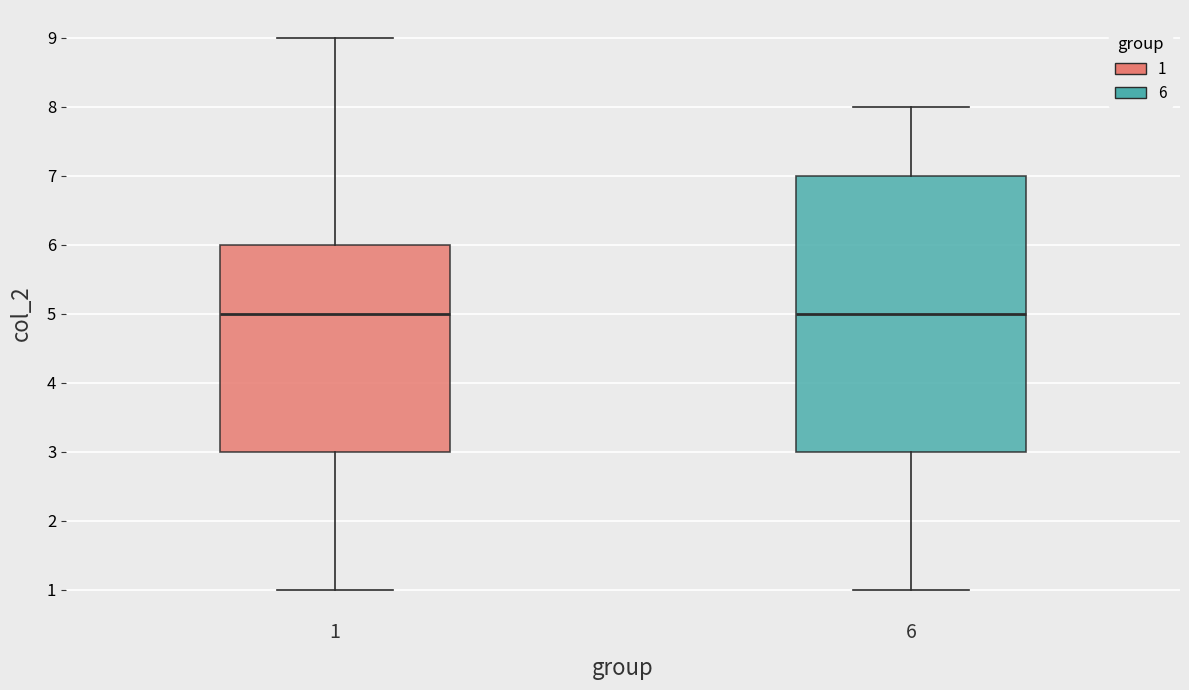

Reading left to right, read every box against the y-axis: the position of its median line, the range the box covers, and the ends of its whiskers. The values are not printed on the chart, so give them approximately, as read against the axis.

1: median 5, box 3 to 6, whiskers 1 to 9
6: median 5, box 3 to 7, whiskers 1 to 8